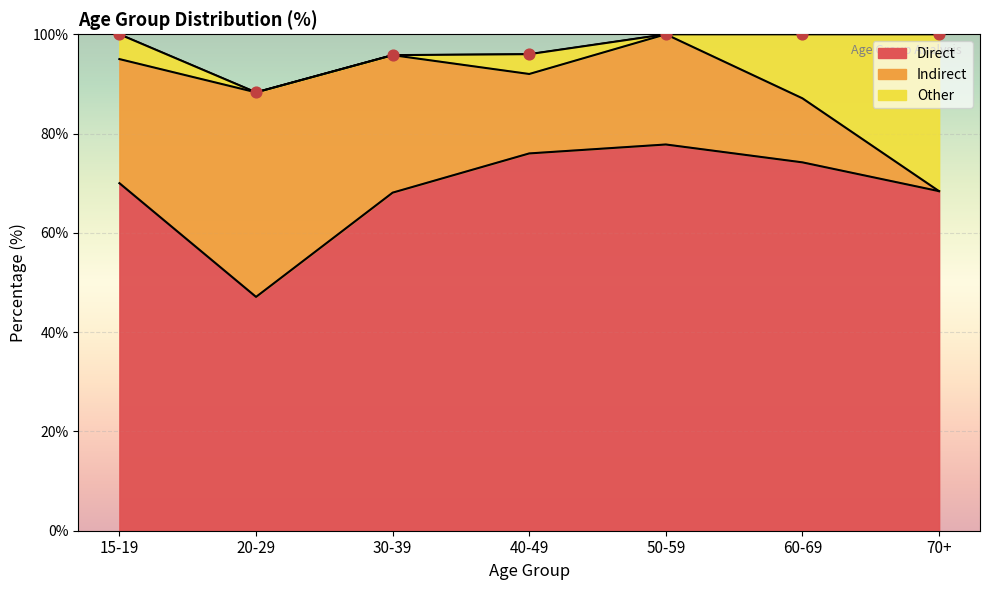

Which series has the largest Y range (max minus min)?

Indirect